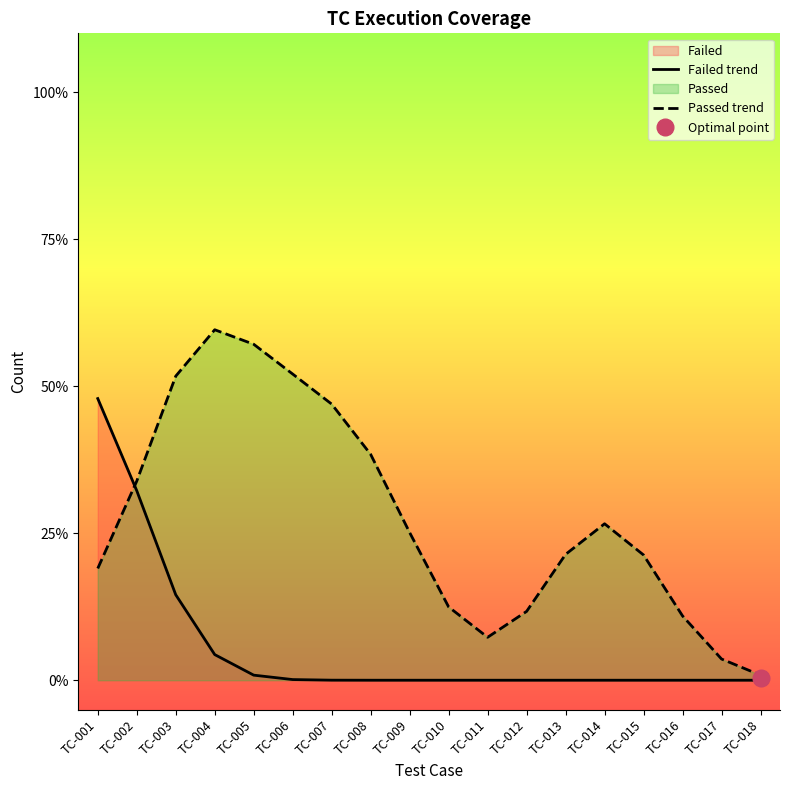

At TC-014, list the series in order from smallest to largest.

Failed trend, Passed trend